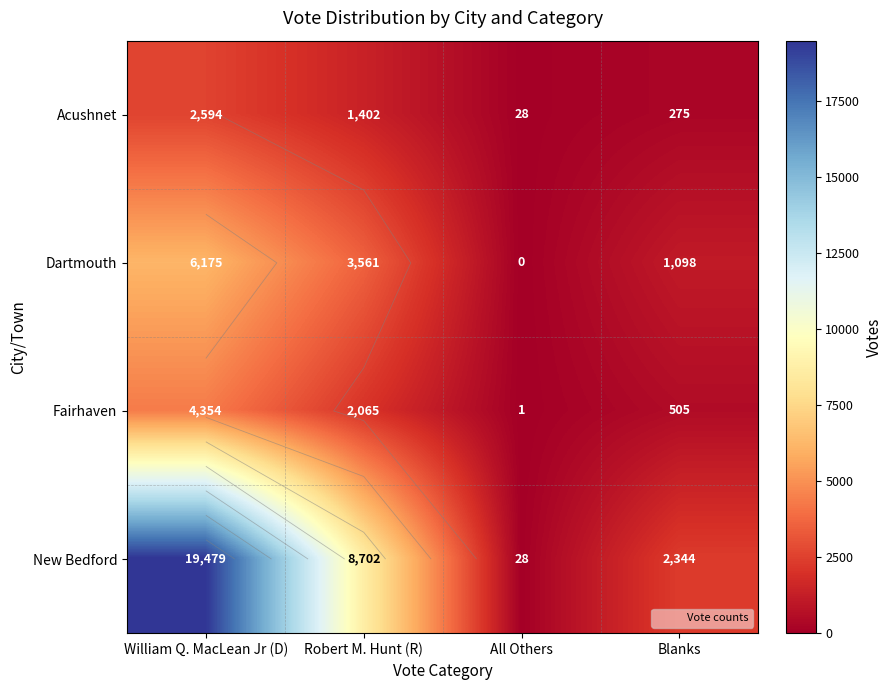

What is the greatest value displayed?

19479